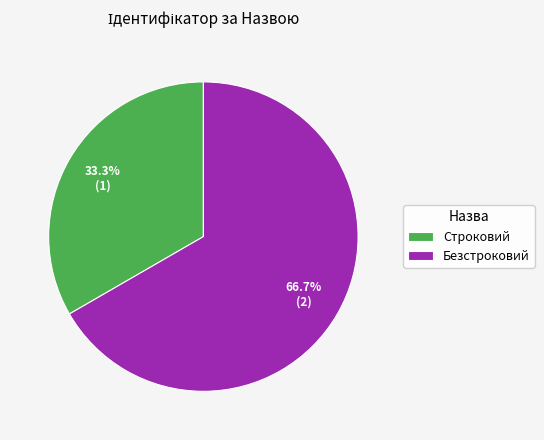

What is the smallest slice in the pie chart?

Строковий